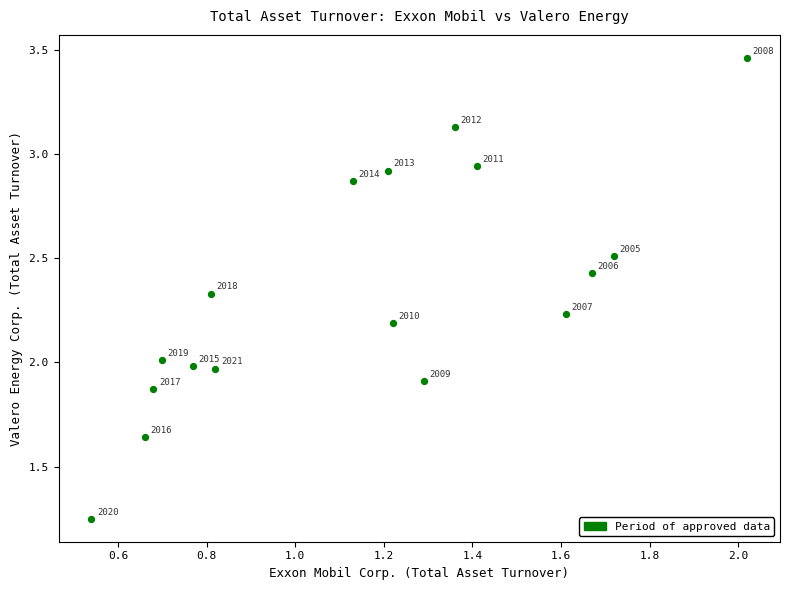

What is the range of X values (max minus min)?

1.5